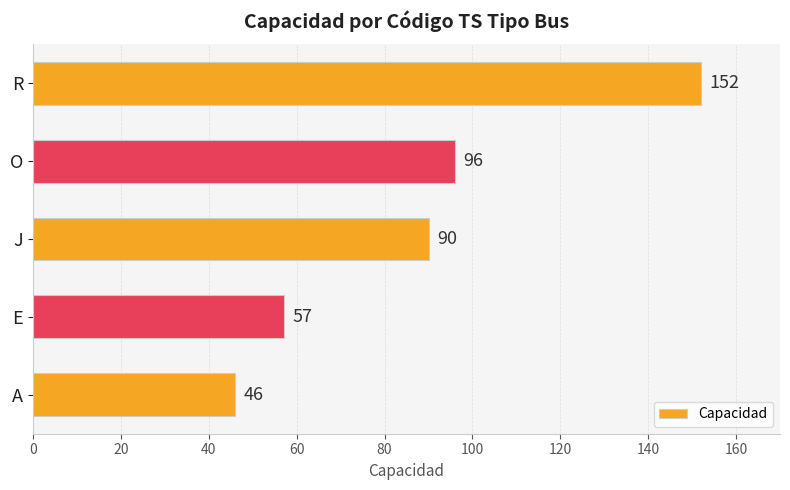

What is the average value?

88